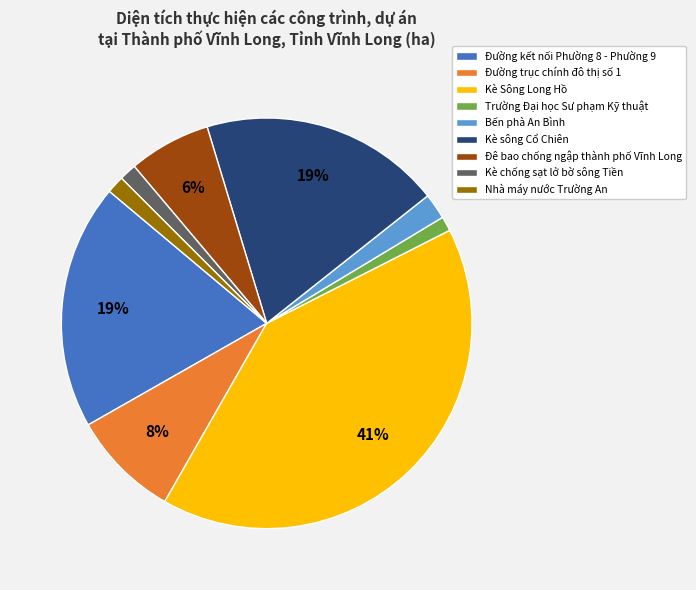

Which slice is the largest?

Kè Sông Long Hồ